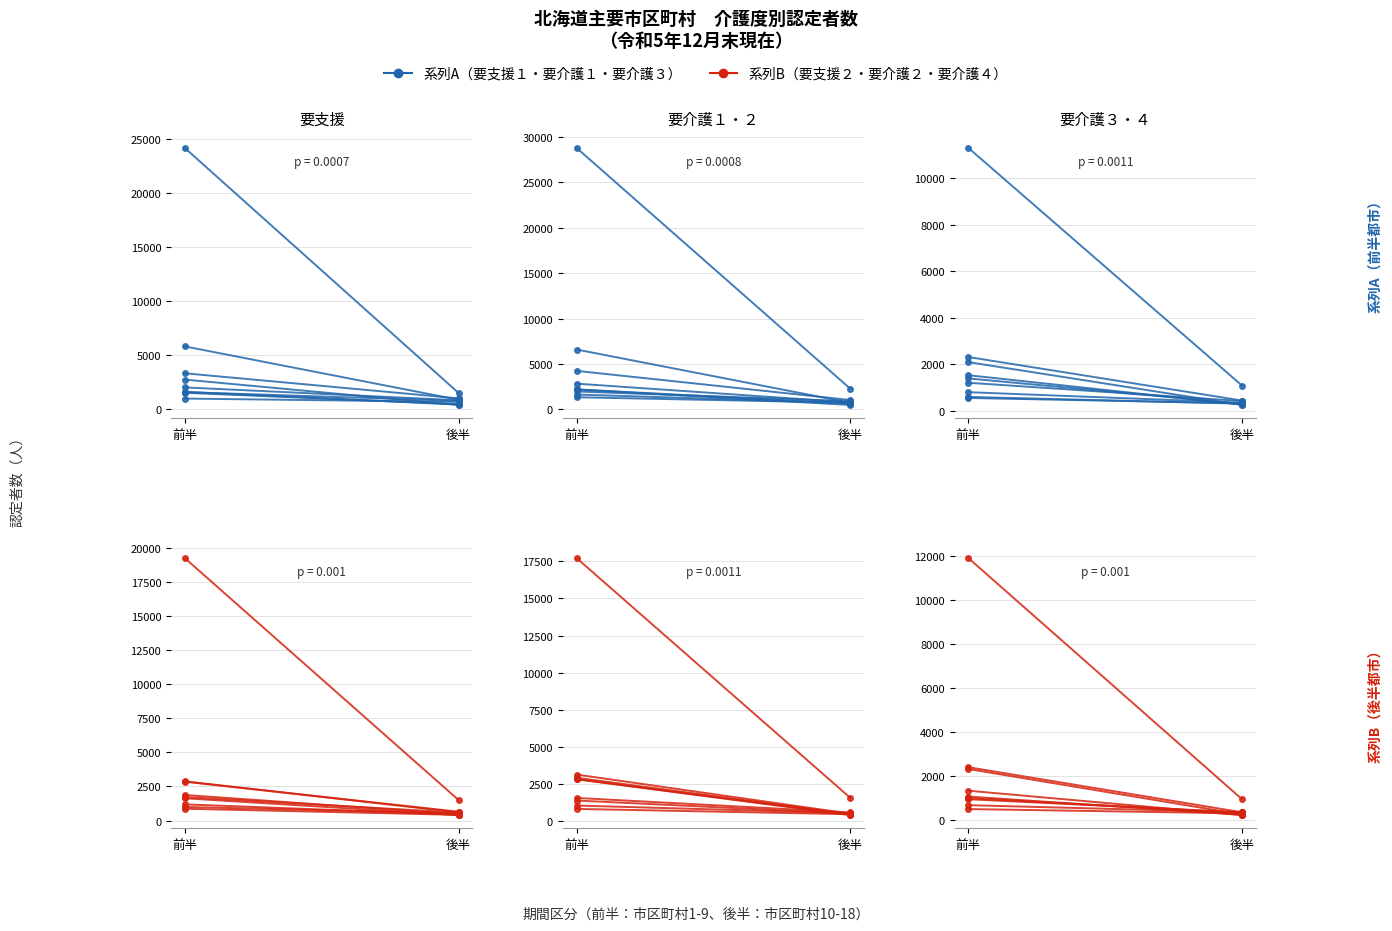

At how many categories does at least one series exceed 17757?

1